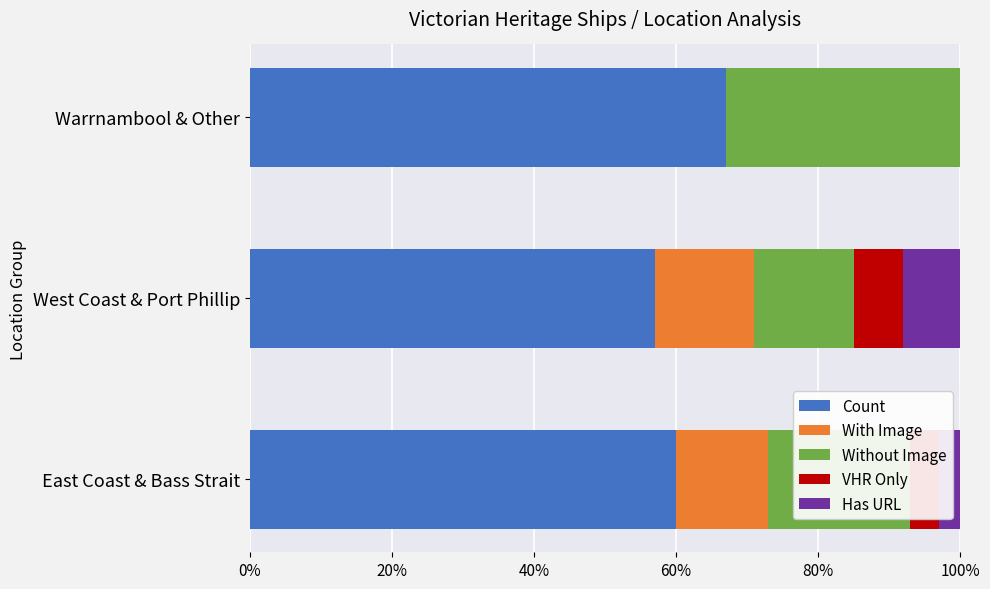

Is it true that Count equals 82.2 at West Coast & Port Phillip?

False